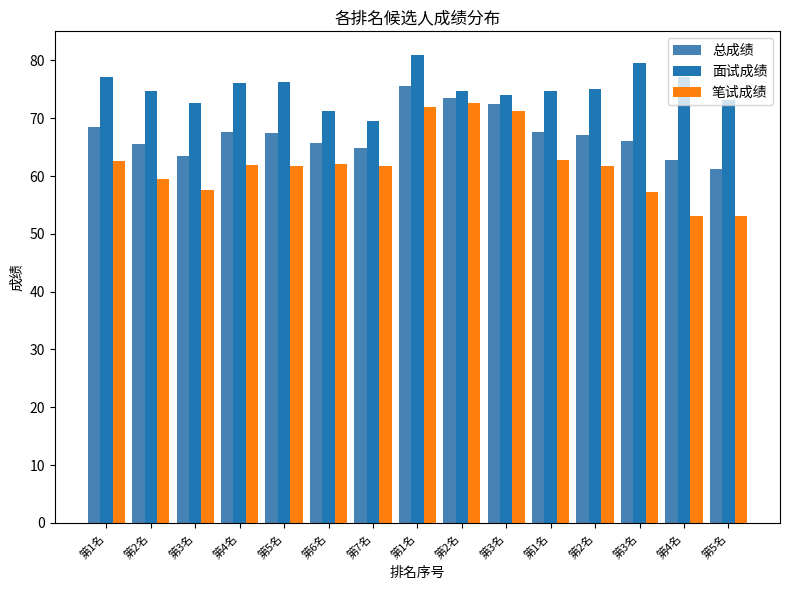

Reading left to right, transcribe all the data shown in this chart.

总成绩: 68.5	65.6	63.5	67.5	67.5	65.8	64.8	75.6	73.5	72.4	67.6	67.0	66.1	62.8	61.2
面试成绩: 77.2	74.7	72.6	76.1	76.3	71.2	69.6	81.0	74.7	74.1	74.7	75.1	79.5	77.2	73.2
笔试成绩: 62.7	59.5	57.5	61.8	61.7	62.2	61.7	72.0	72.7	71.3	62.8	61.7	57.2	53.2	53.2